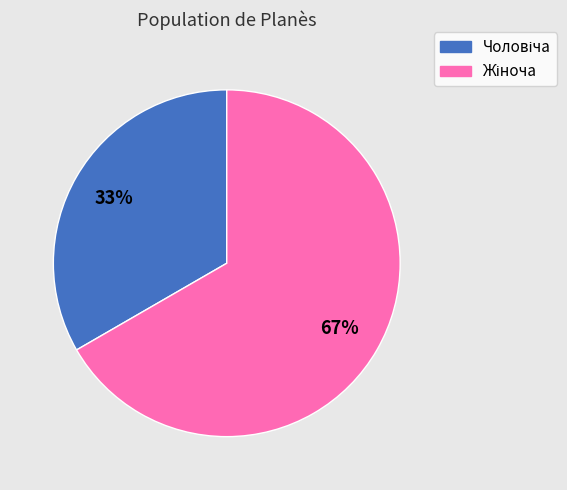

Is there any slice that represents more than half of the pie?

Yes